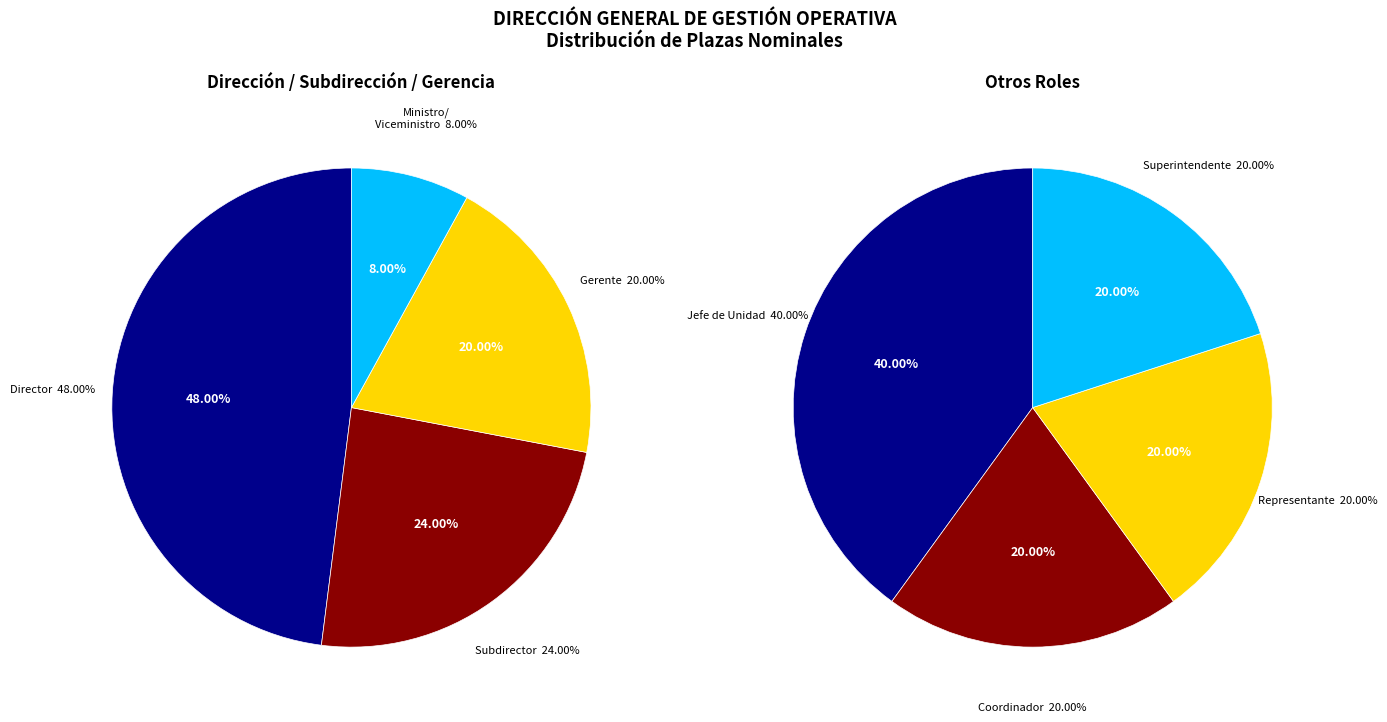

The Coordinador slice represents 1% of the pie. True or false?

False